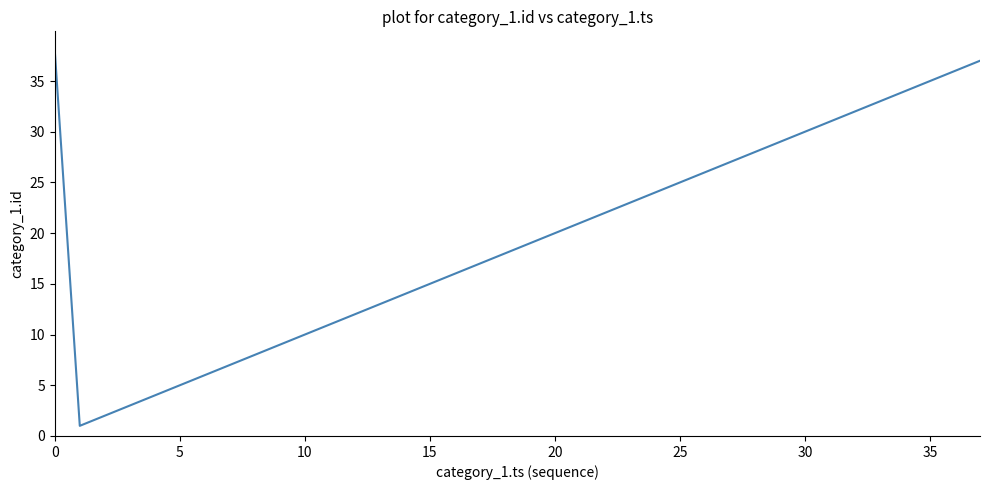

What is the greatest value displayed?

38